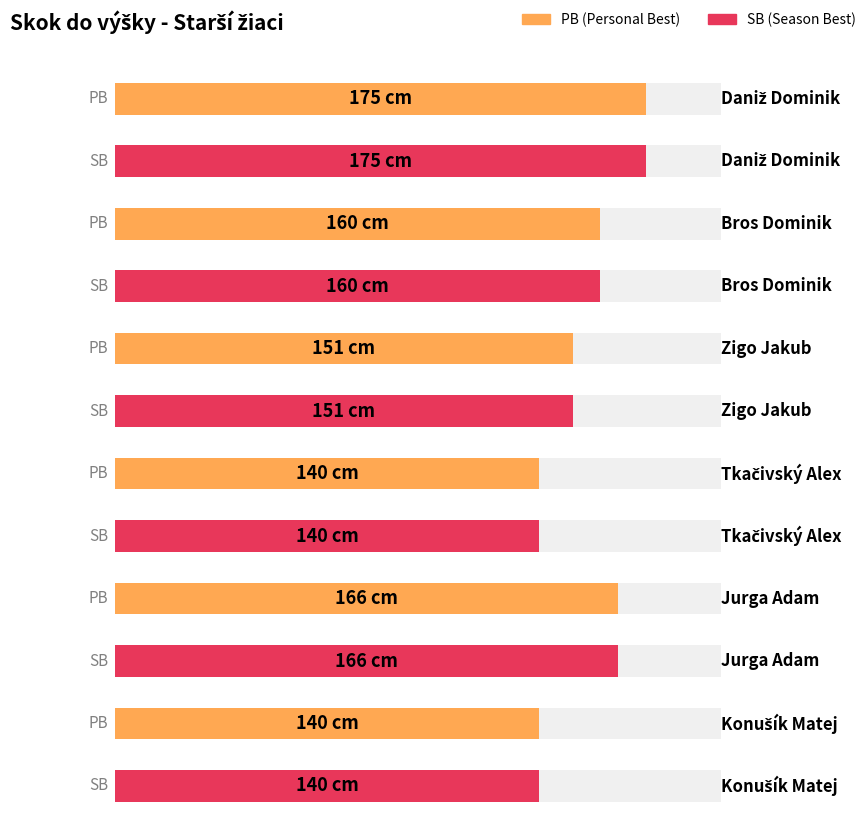

What is the label of the 1st bar from the left?

Daniž Dominik